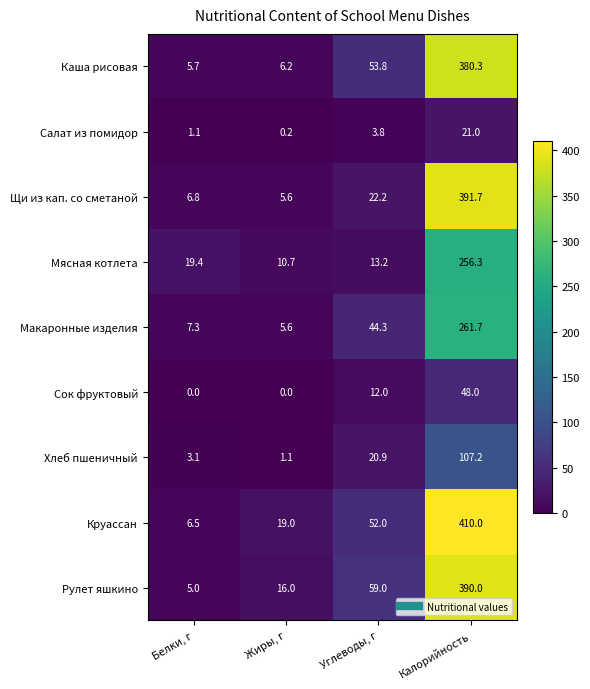

What is the difference between the highest and lowest values at Белки, г?

19.4